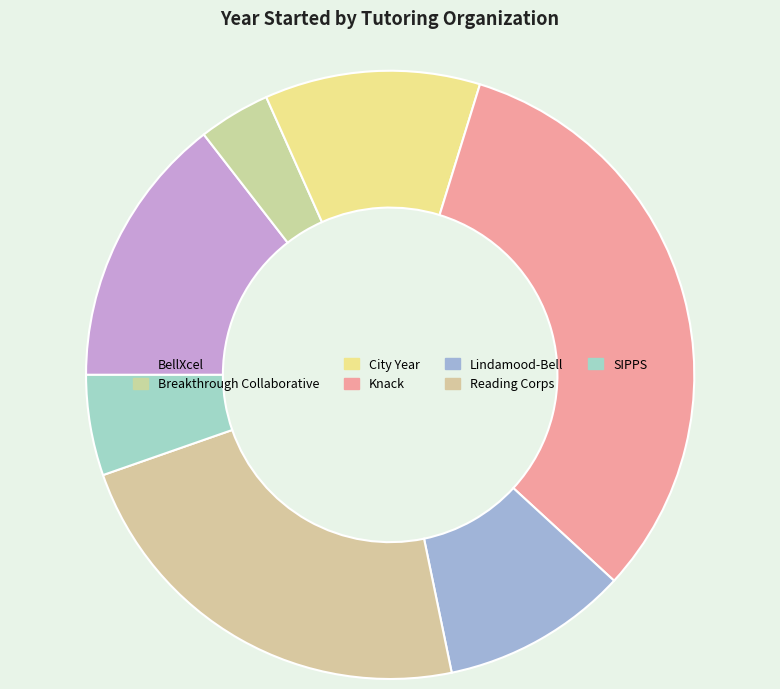

Rank the categories by value from highest to lowest.

Knack, Reading Corps, BellXcel, City Year, Lindamood-Bell, SIPPS, Breakthrough Collaborative